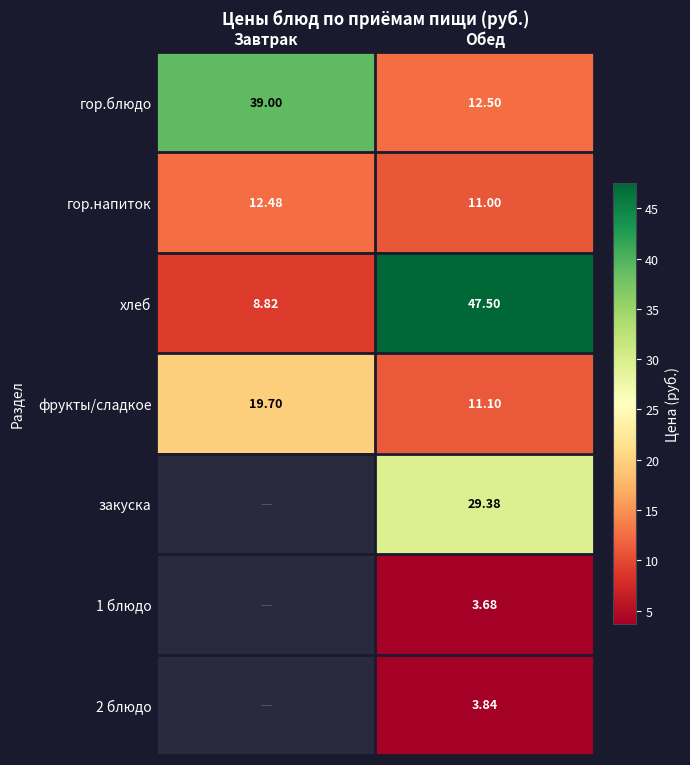

List the labels in order of фрукты/сладкое value, smallest first.

Обед, Завтрак